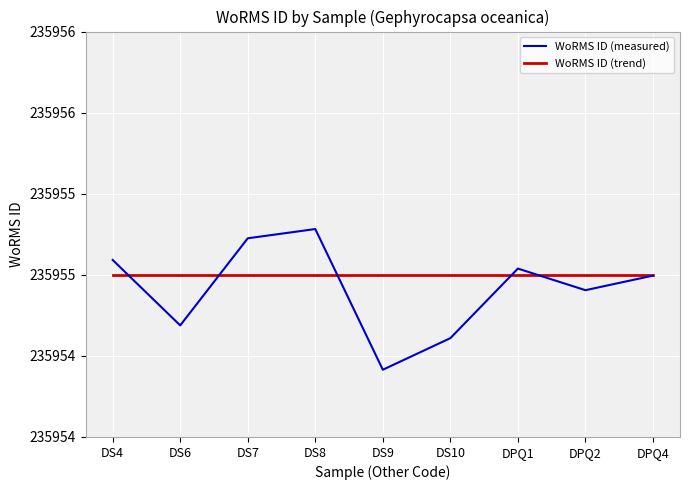

What is the label of the 7th point from the right?

DS7